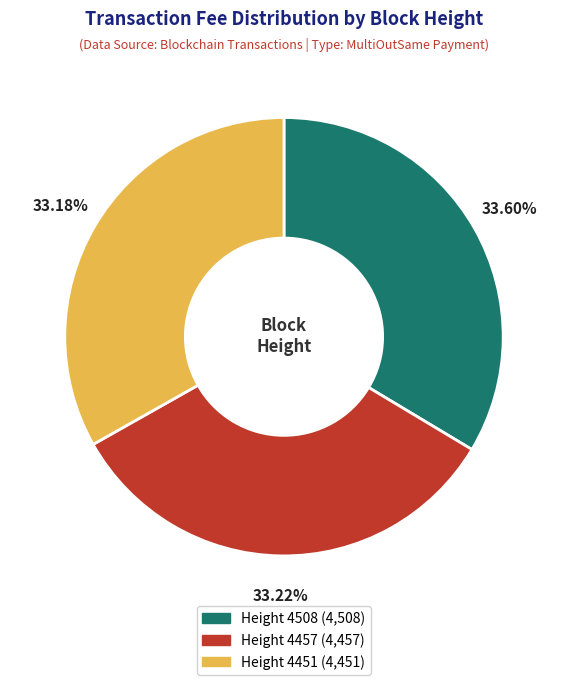

How many segments does this pie chart have?

3